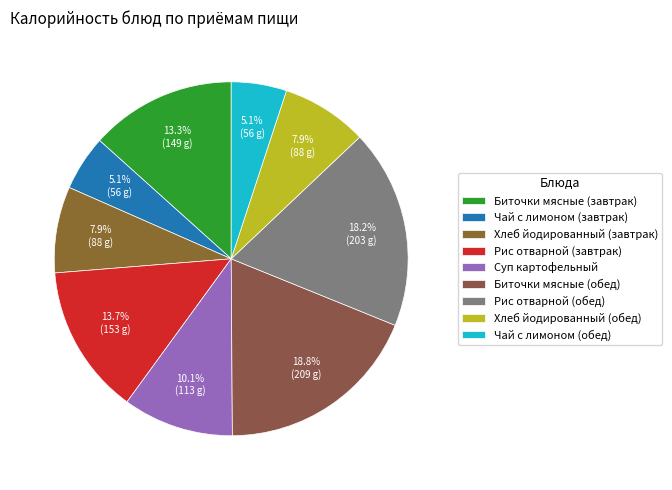

Is it true that Биточки мясные (обед) is 8% of the pie?

False